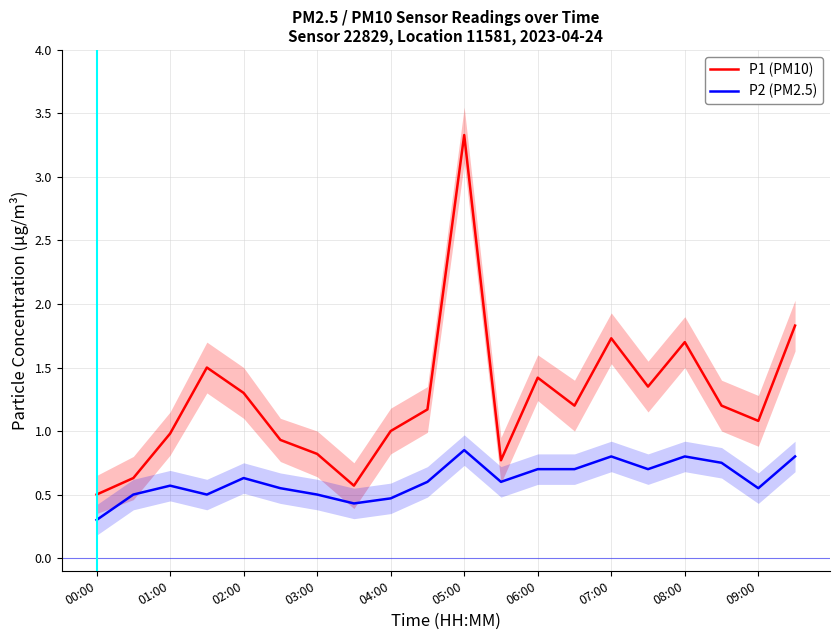

Count the number of categories in the chart.

20